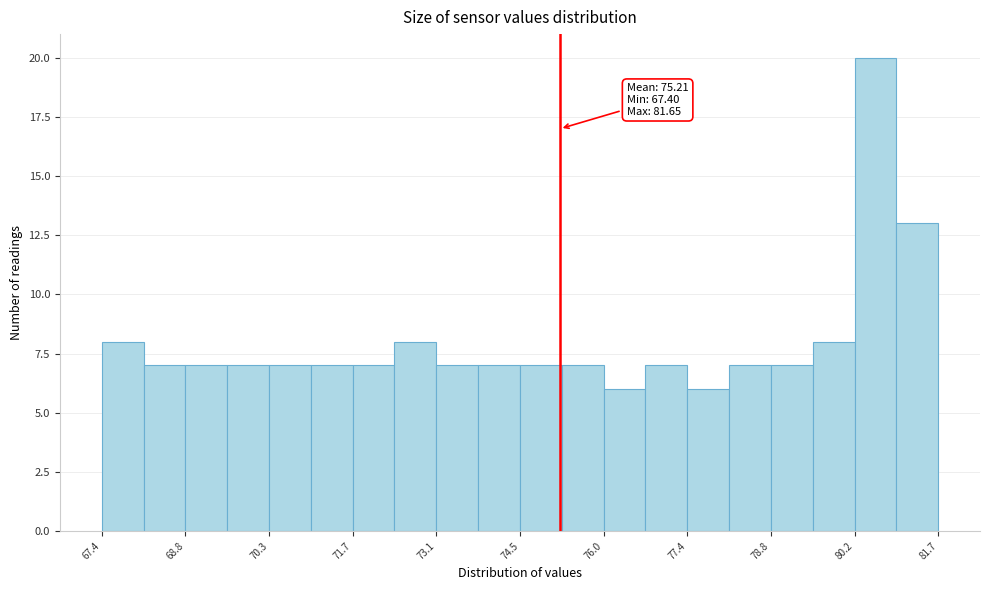

Read against the x-axis, roughly where is the centre of the tallest bar?

80.6